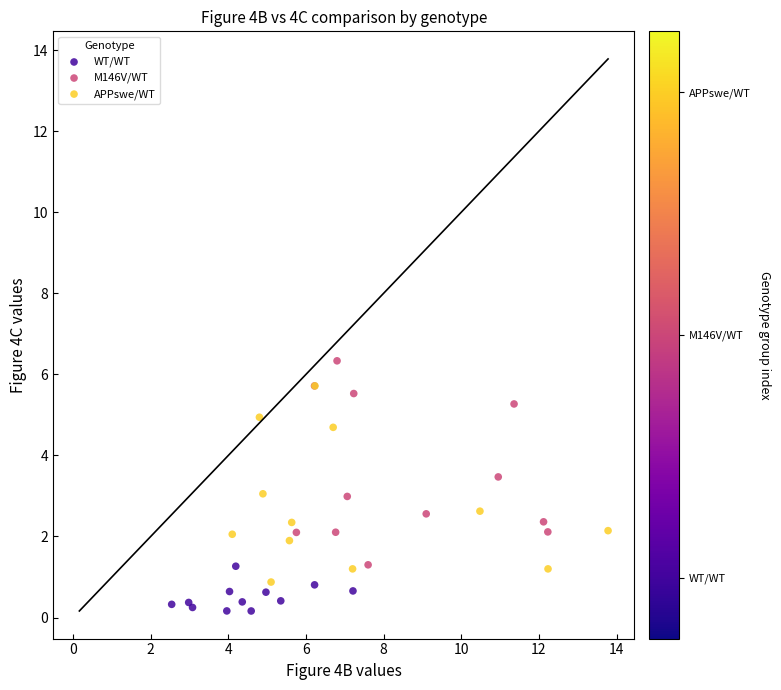

Which series contains the lowest Y value?

WT/WT